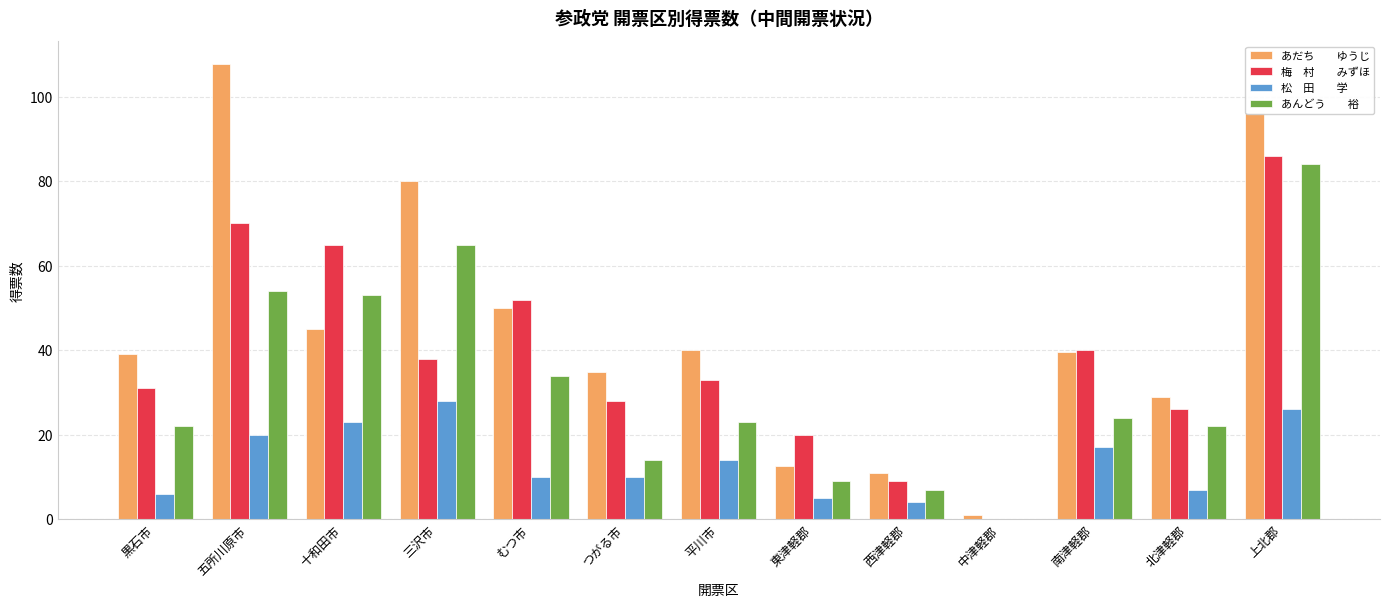

Which label corresponds to the largest value in the chart?

五所川原市